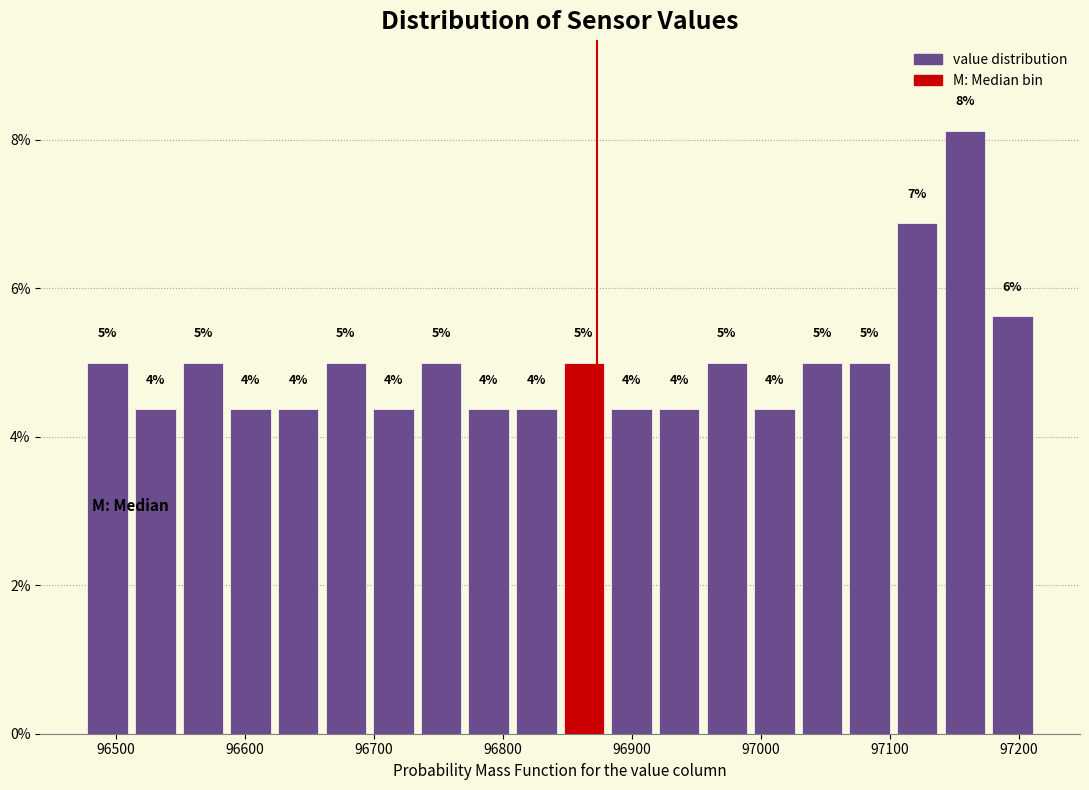

Read against the x-axis, roughly where is the centre of the tallest bar?

97160